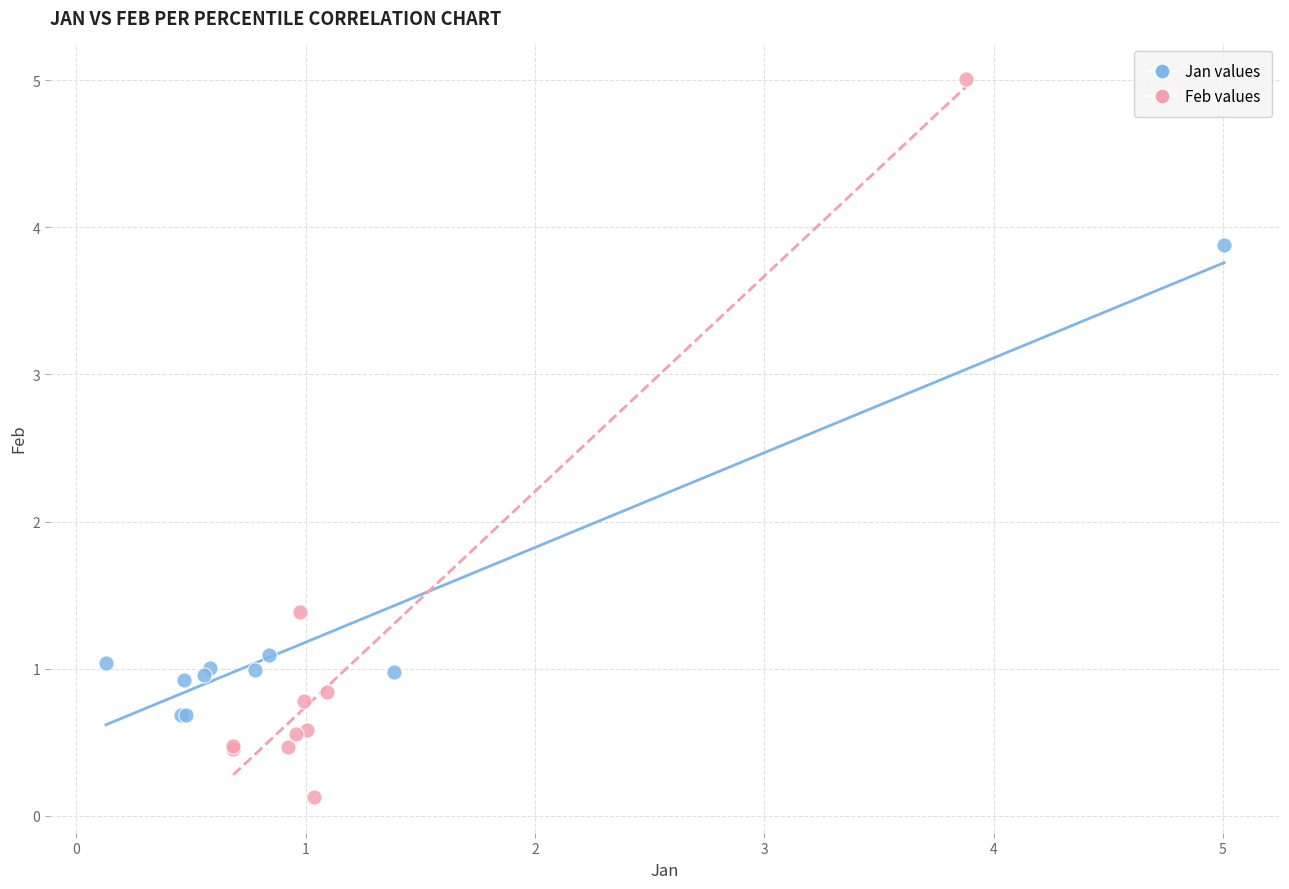

Which series has the widest spread of Y values?

Feb values